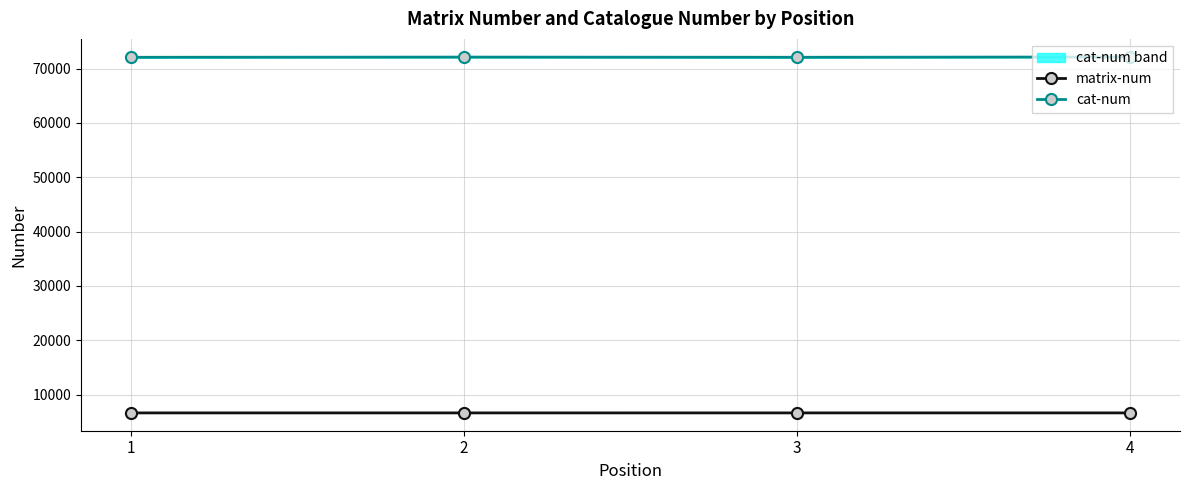

True or false: cat-num has a value of 72081 at 3.

True